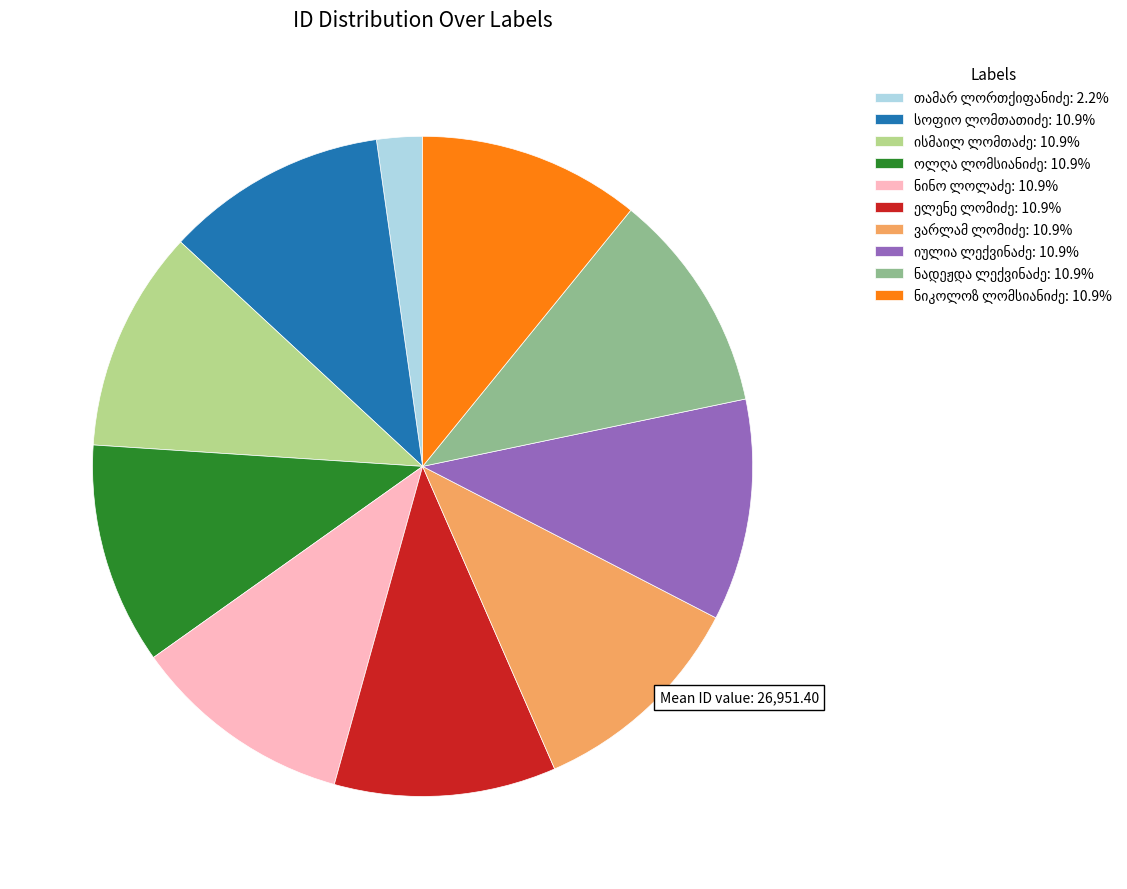

Is there any slice that represents more than half of the pie?

No